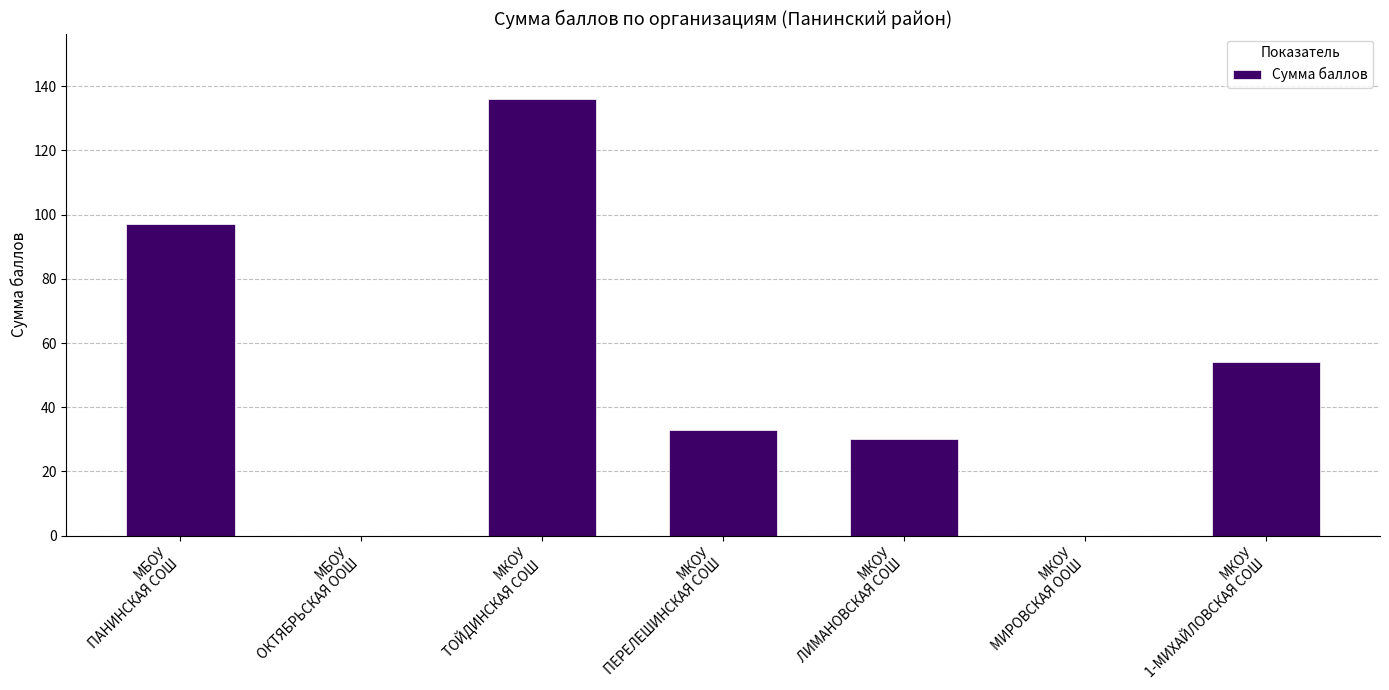

What is the sum of all values?

350